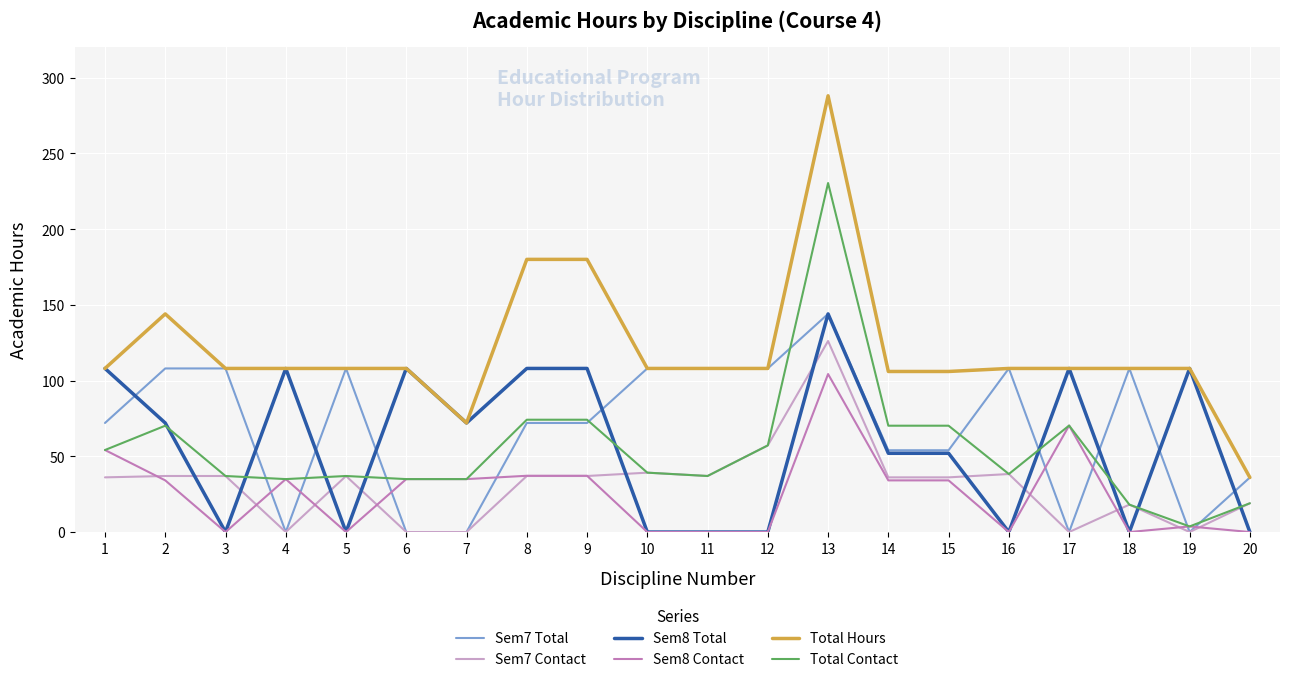

Which series has the widest spread of values?

Total Hours